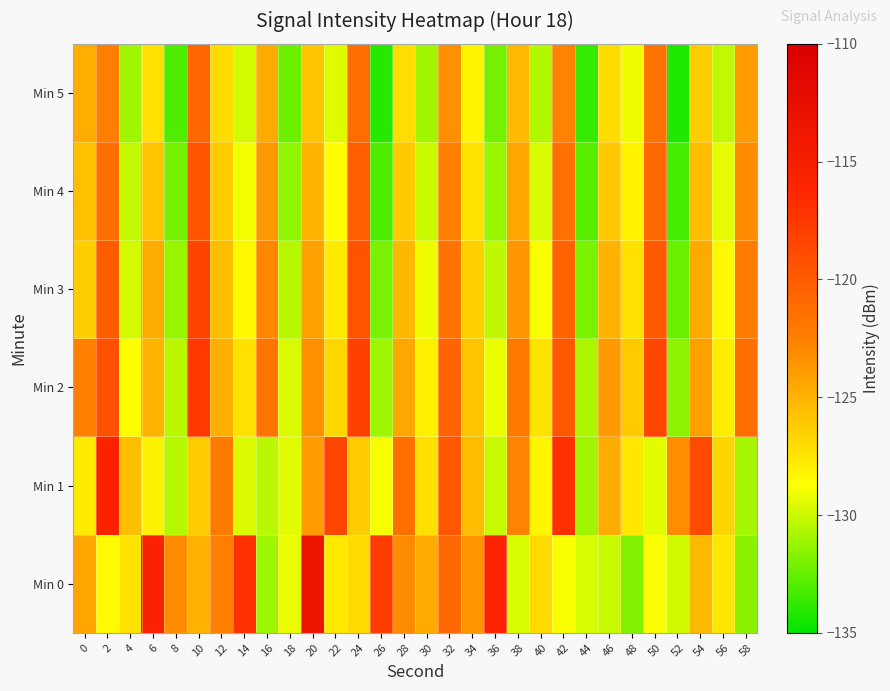

How many distinct data groups are displayed?

6